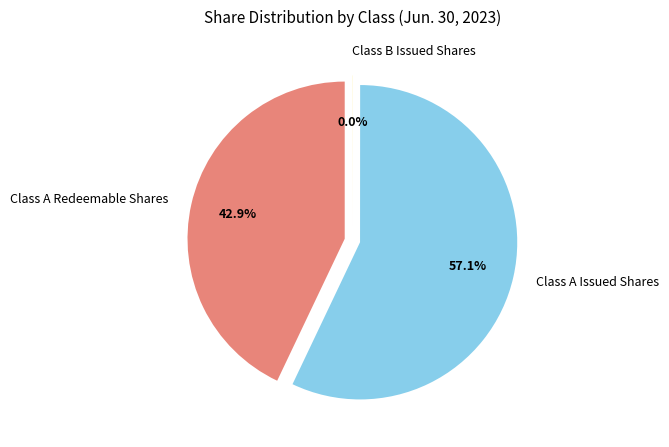

Rank the categories by value from lowest to highest.

Common stock shares issued (Class B), Common stock shares subject to possible redemption (Class A), Common stock shares issued (Class A)